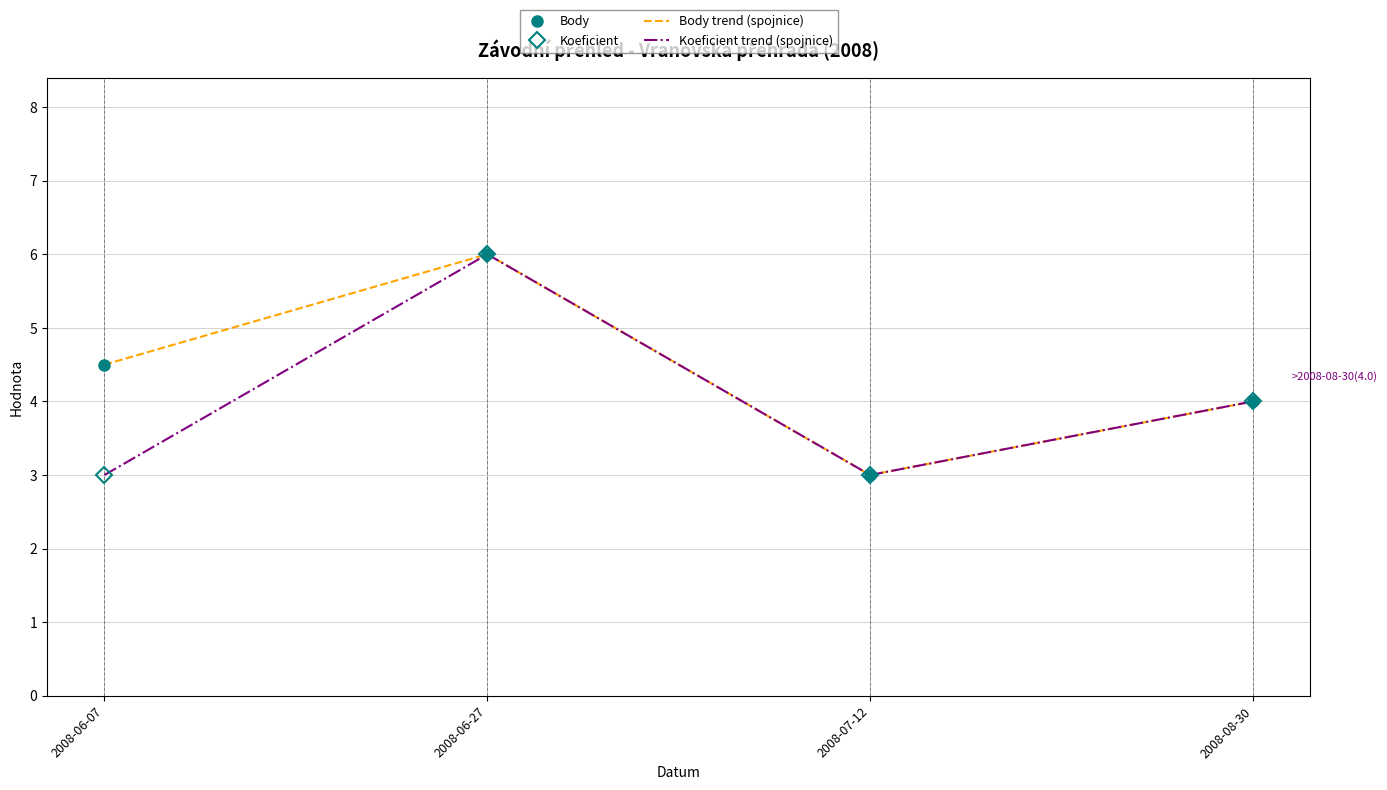

The Koeficient trend (spojnice) series shows 9.6 at 2008-06-27. True or false?

False